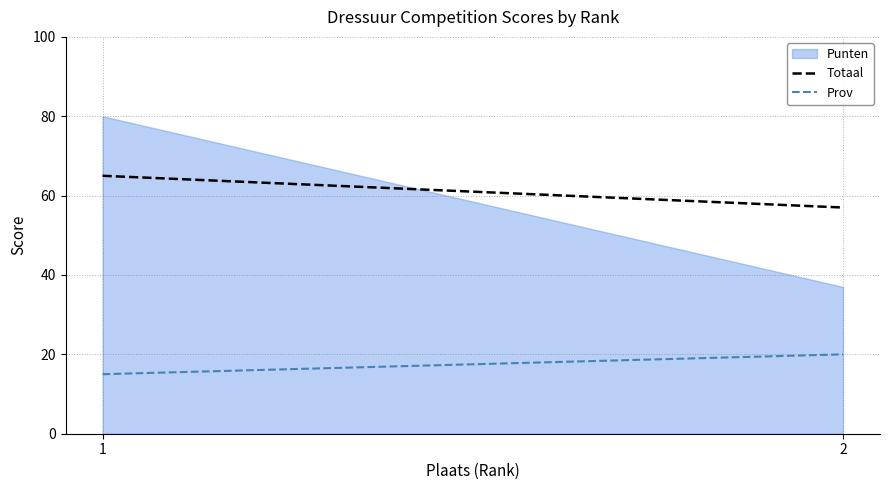

List the labels in order of value, smallest first.

2, 1